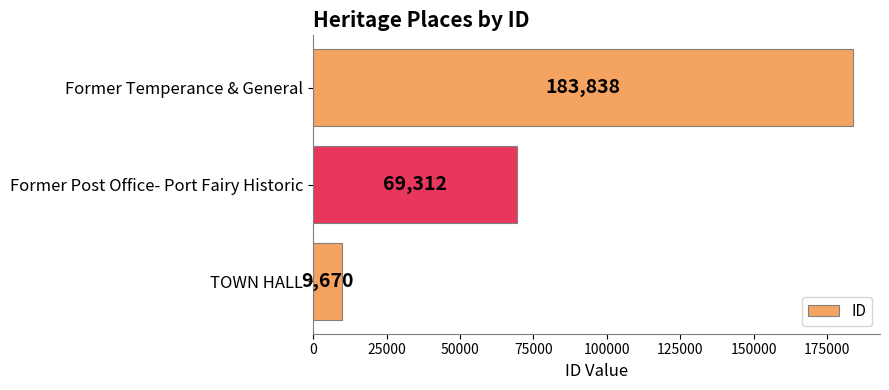

Rank the categories by value from highest to lowest.

Former Temperance & General, Former Post Office- Port Fairy Historic, TOWN HALL